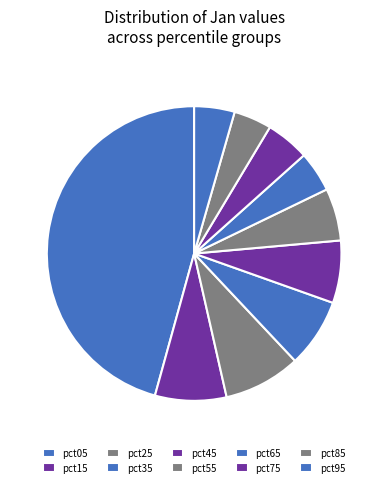

What percentage is the pct35 slice, to the nearest percent?

8%